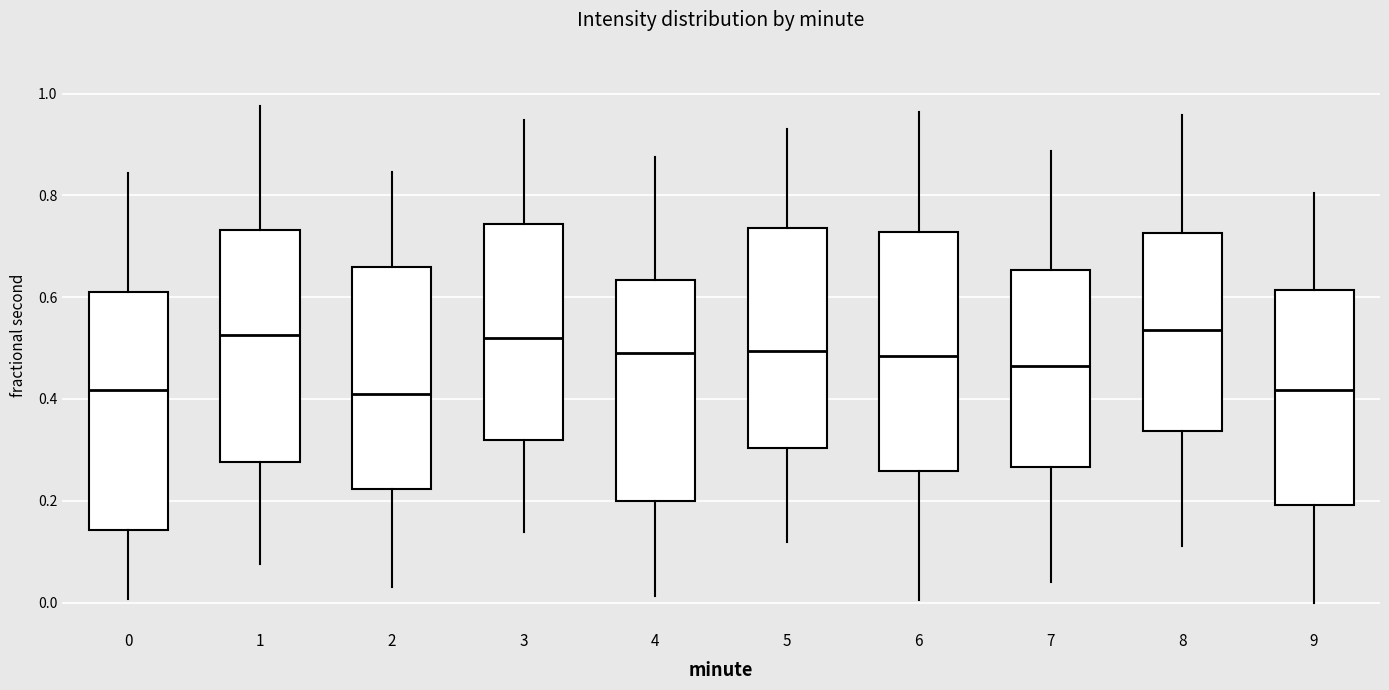

Where does the median line of the box at x = 1 sit on the y-axis? The values are not printed on the chart, so give them approximately, as read against the axis.

0.52